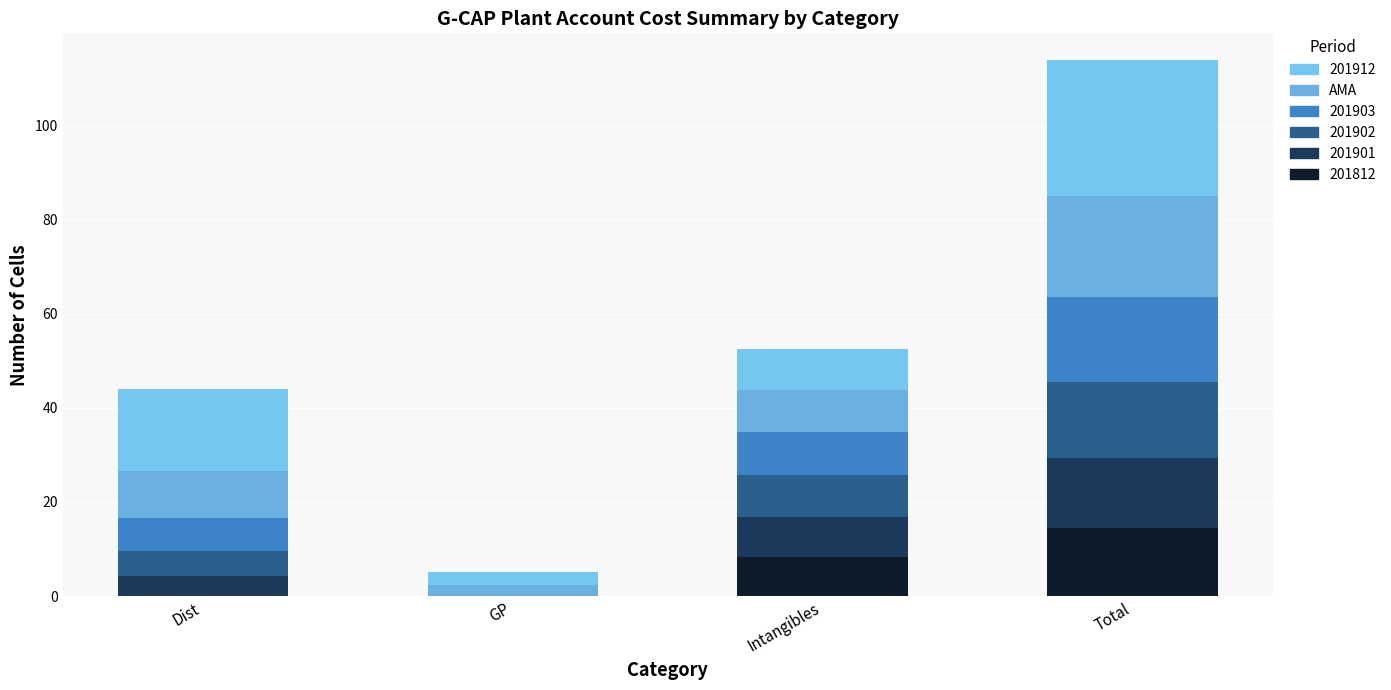

Count the number of categories in the chart.

4